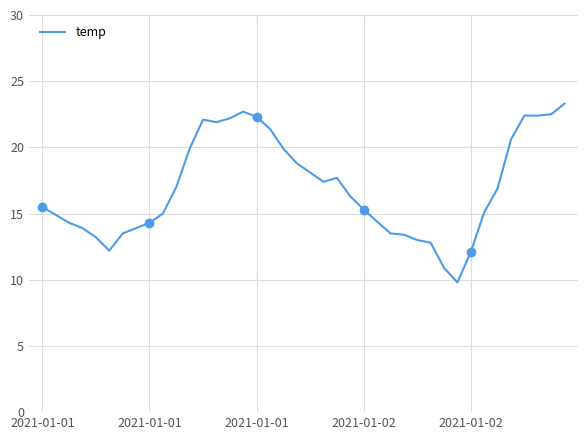

What is the change in value from 32 to 34?

+4.8